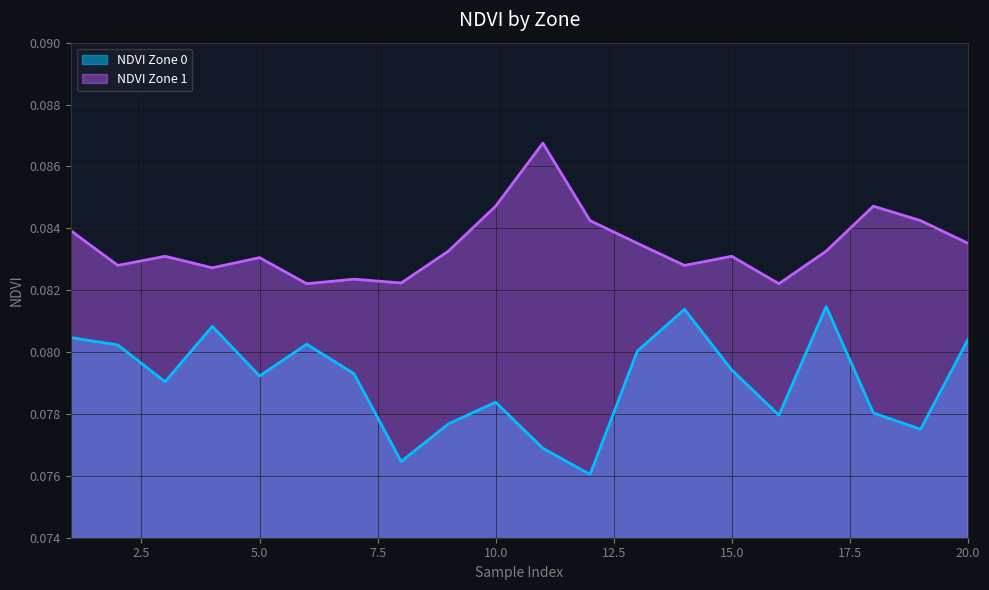

Rank the categories by NDVI Zone 1 value from highest to lowest.

11, 10, 18, 12, 19, 1, 13, 20, 9, 17, 3, 15, 5, 2, 14, 4, 7, 8, 6, 16